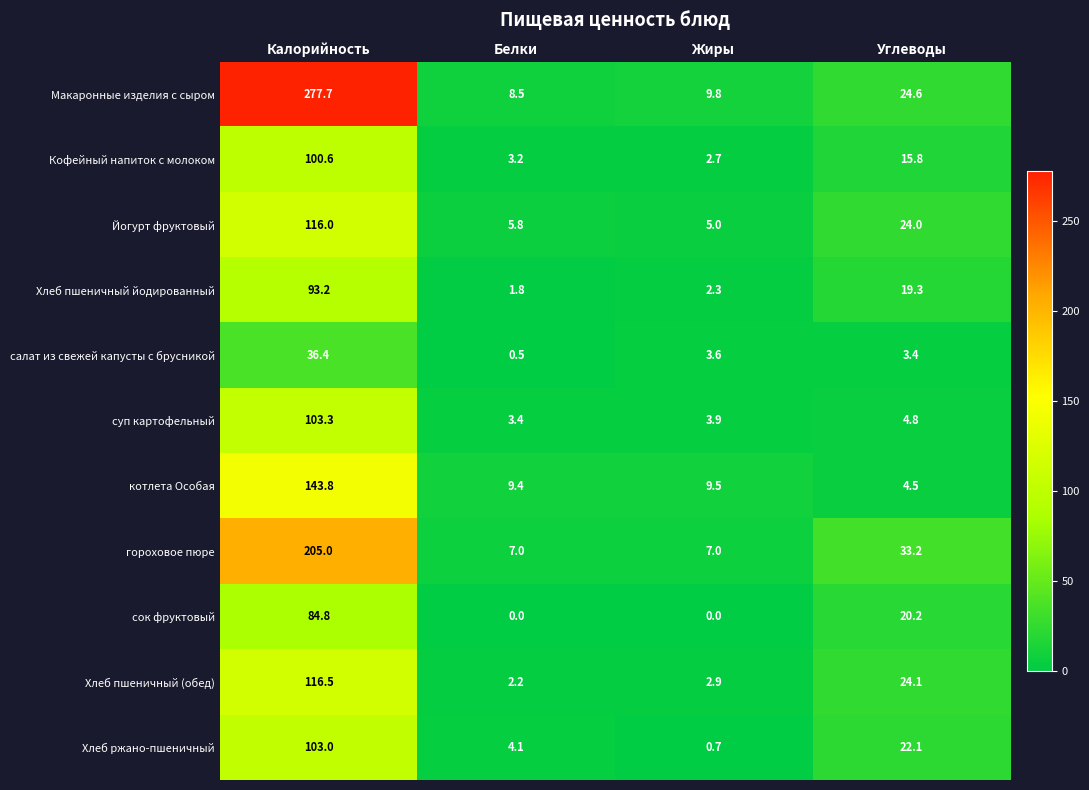

How many data points does each series have?

4